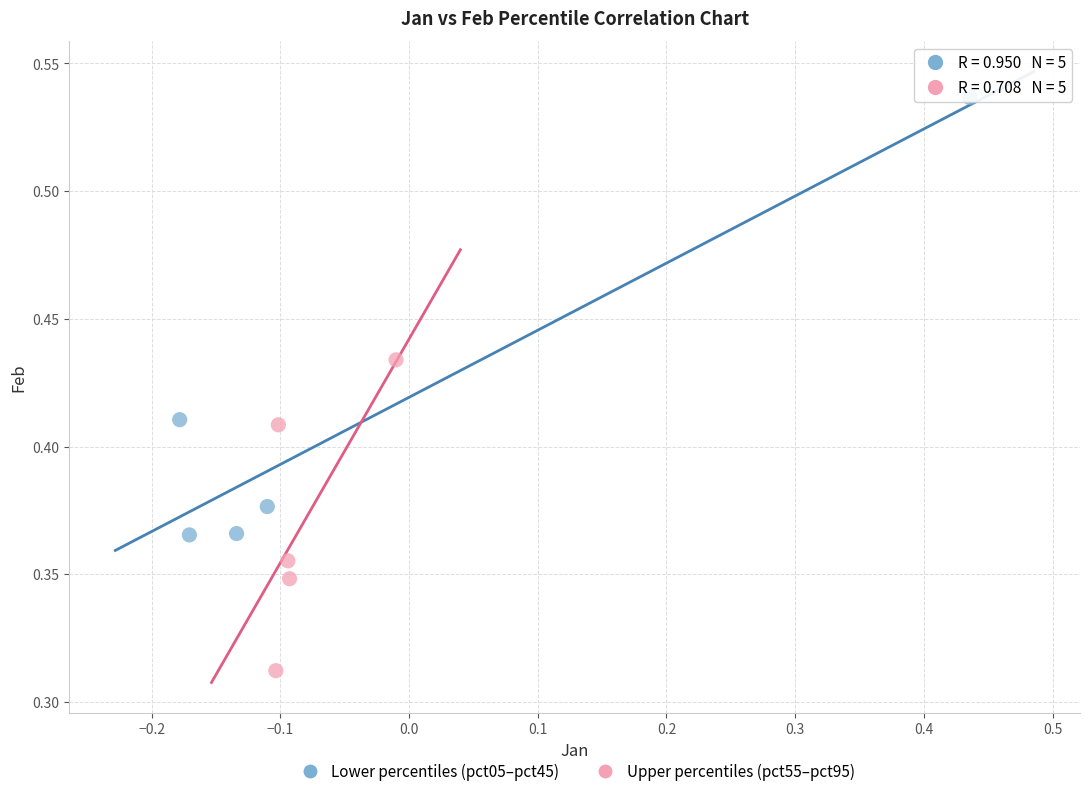

What are all the series names shown in the legend?

Lower percentiles (pct05–pct45), Upper percentiles (pct55–pct95)